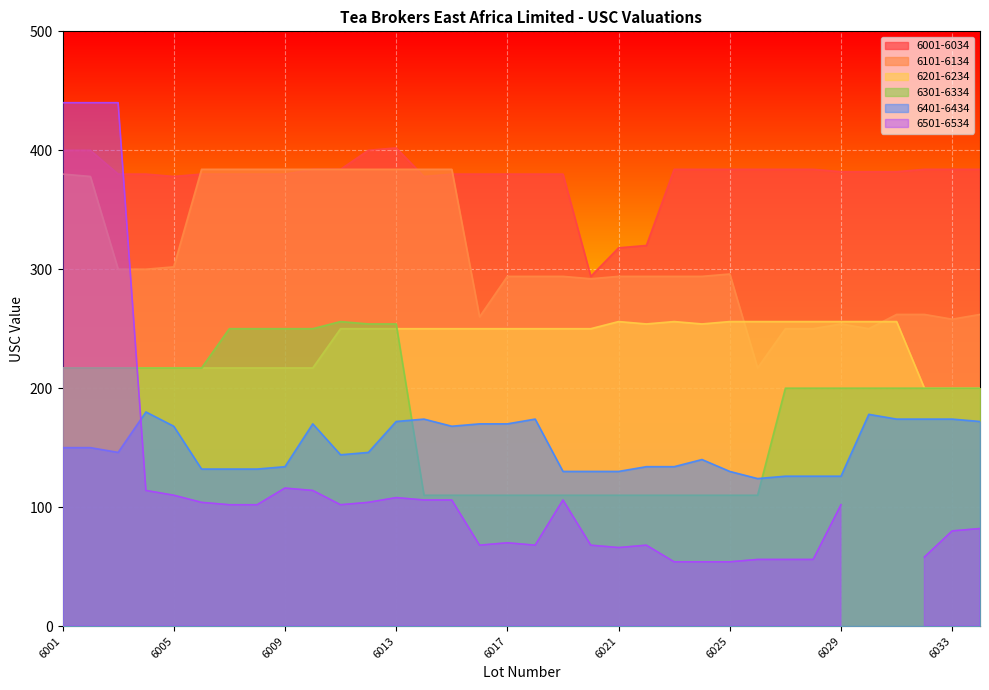

Which series has the largest total across all categories?

6001-6034